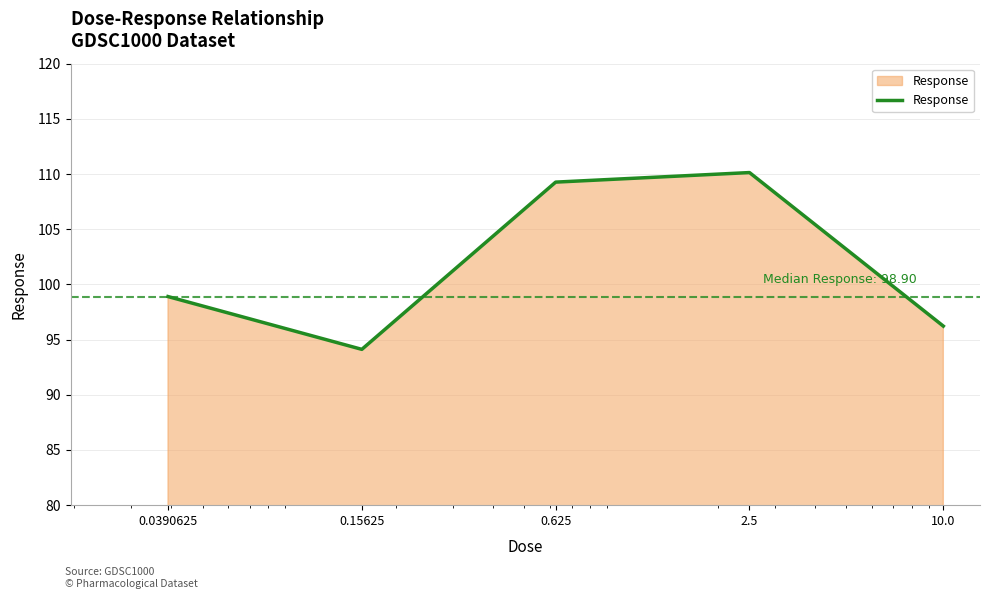

How many interior local valleys (lower than both neighbors) does the data have?

1